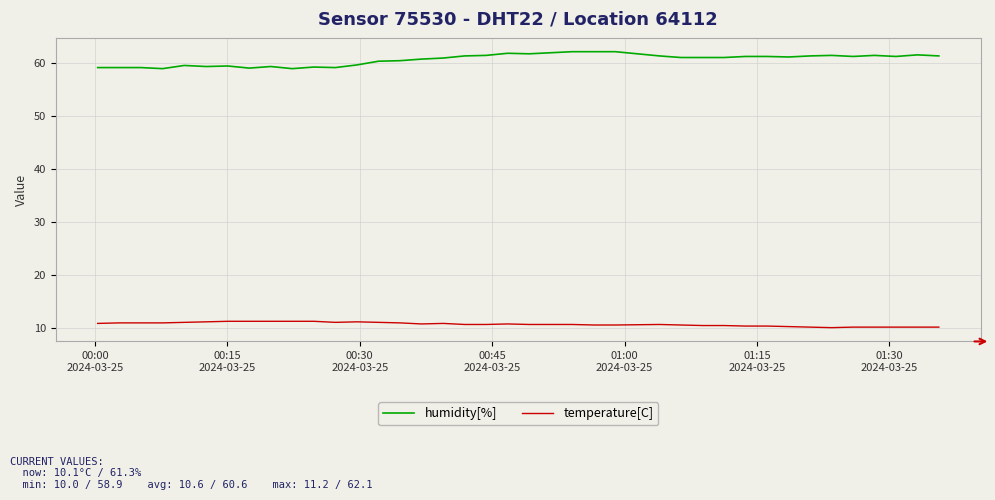

True or false: humidity[%] and temperature[C] cross at least once.

False